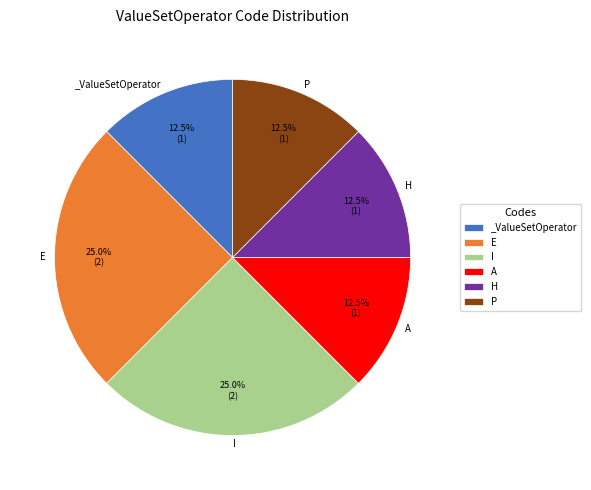

What percentage is NOT represented by I?

75.0%